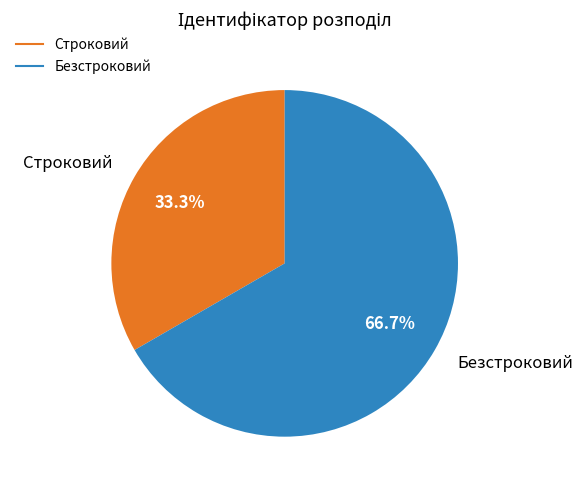

Rank the categories by value from highest to lowest.

Безстроковий, Строковий